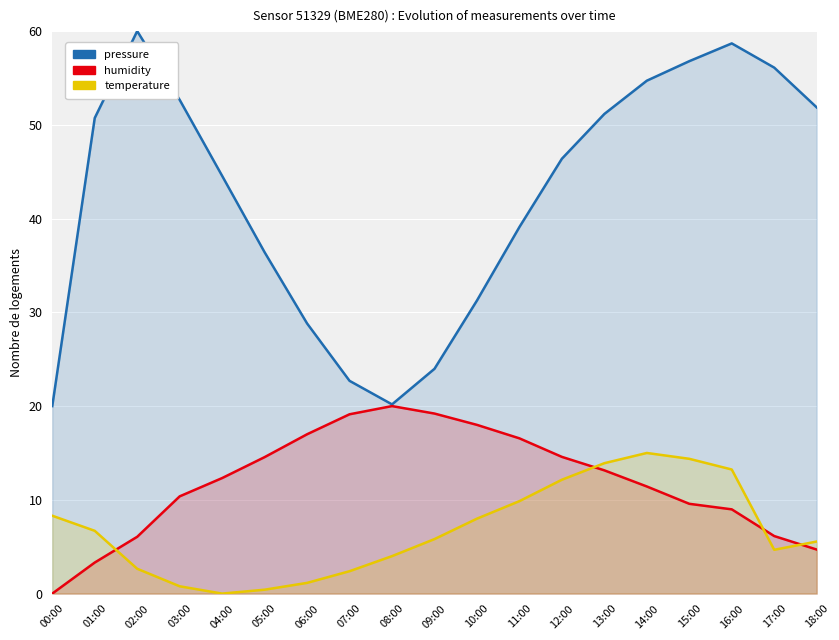

What is the sum of all humidity values?

225.1